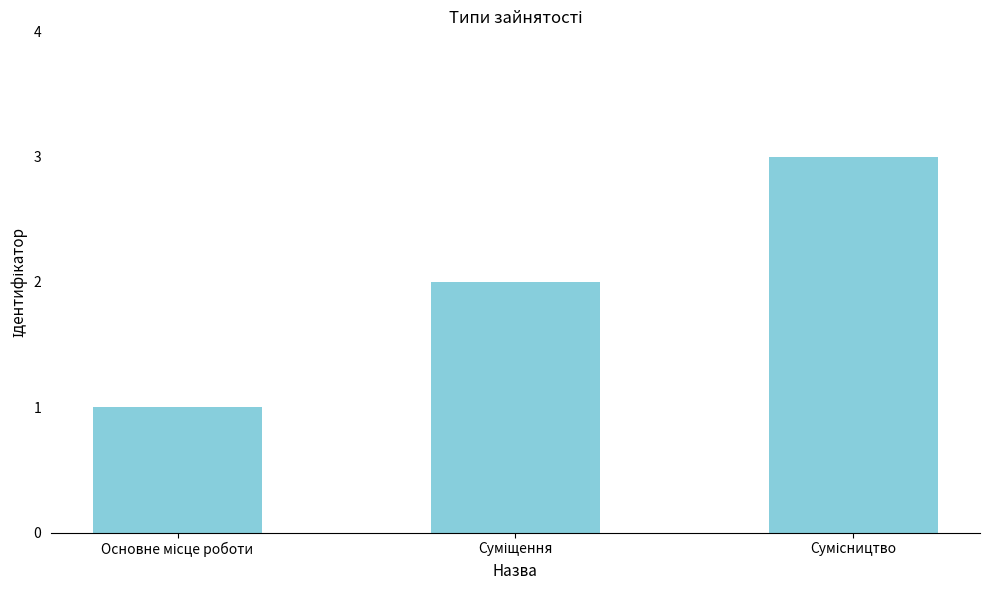

Does the chart contain any negative values?

No